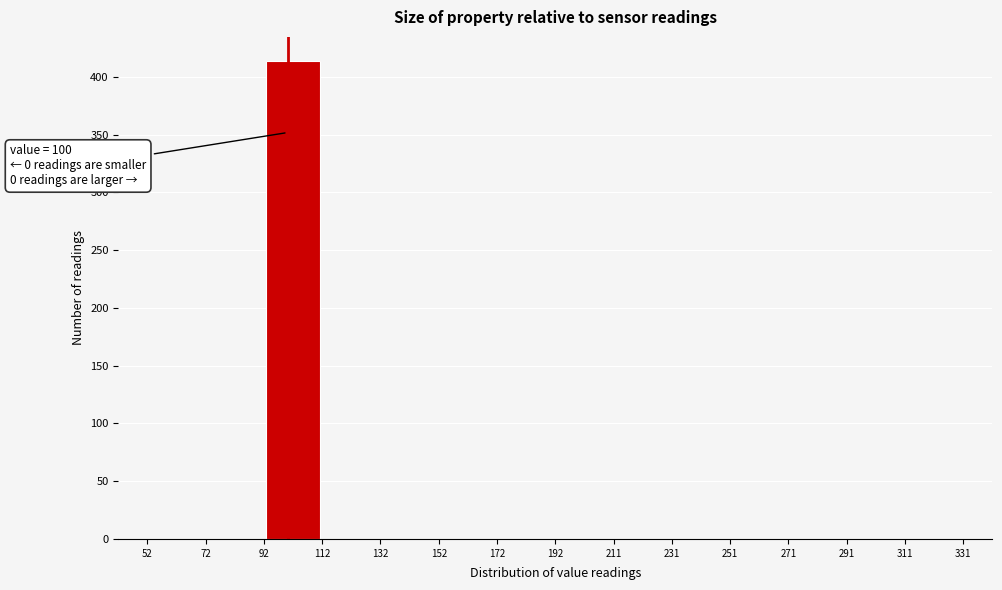

Which range on the x-axis has the tallest bar?

92 to 112